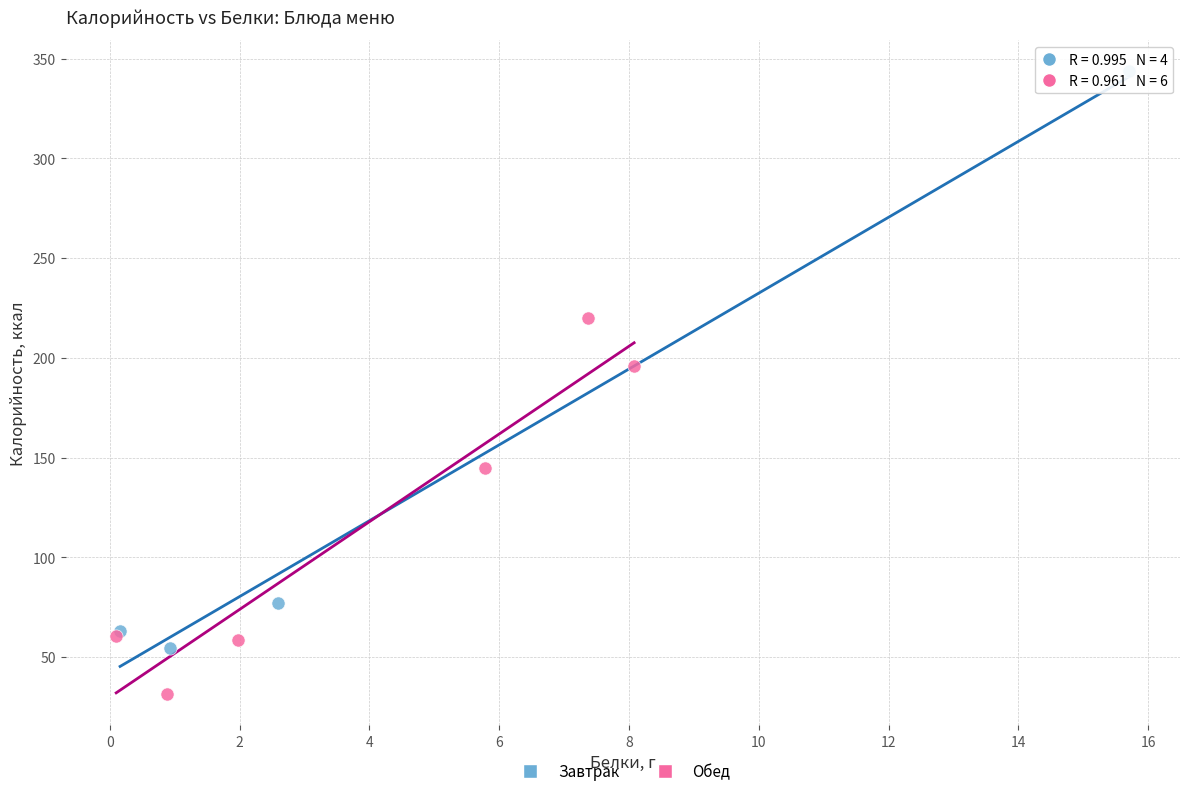

Which series reaches the minimum Y coordinate?

Обед